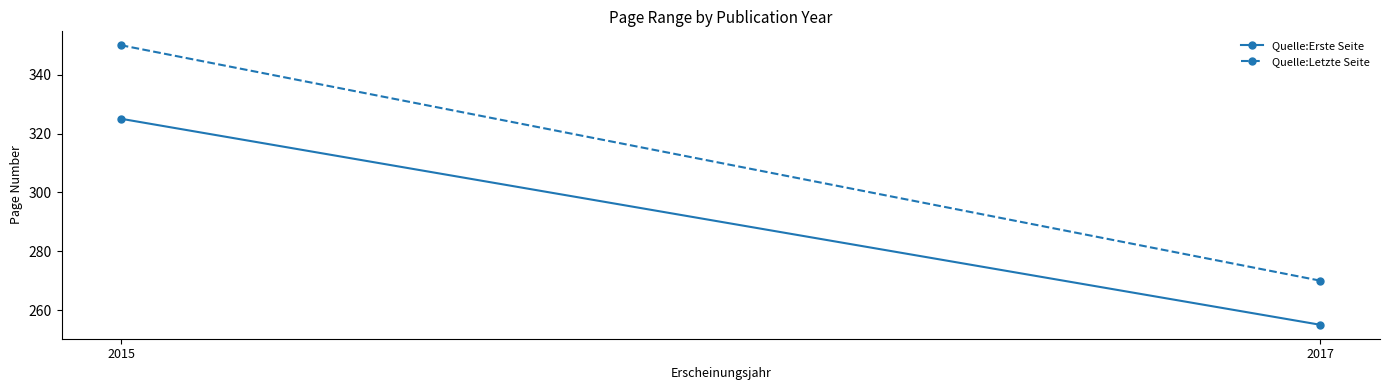

Which series changed the most between 2017 and 2015?

Quelle:Letzte Seite